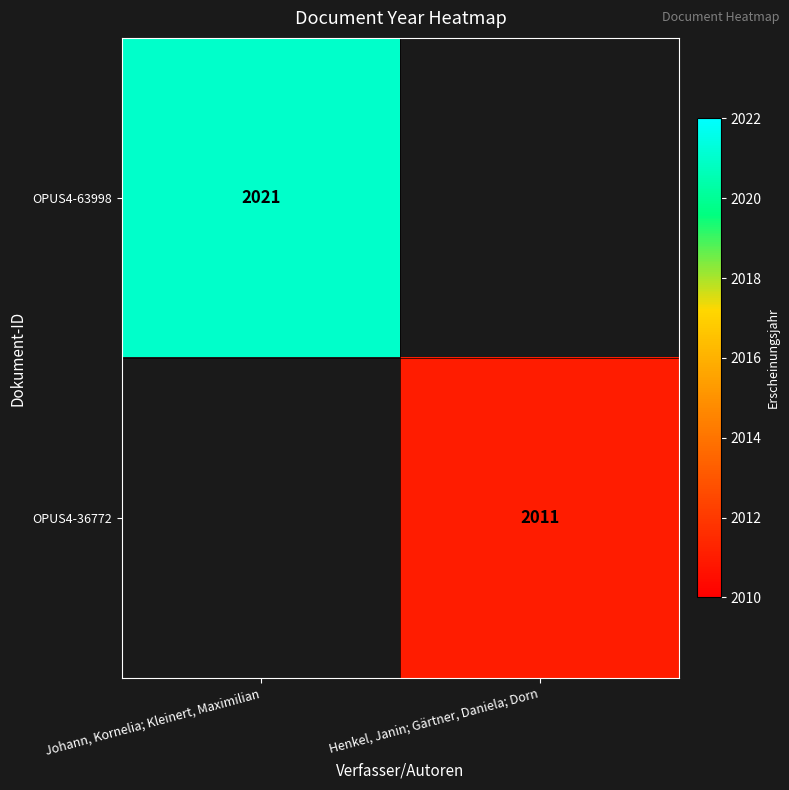

The OPUS4-36772 series shows 2011 at Henkel, Janin; Gärtner, Daniela; Dorn. True or false?

True